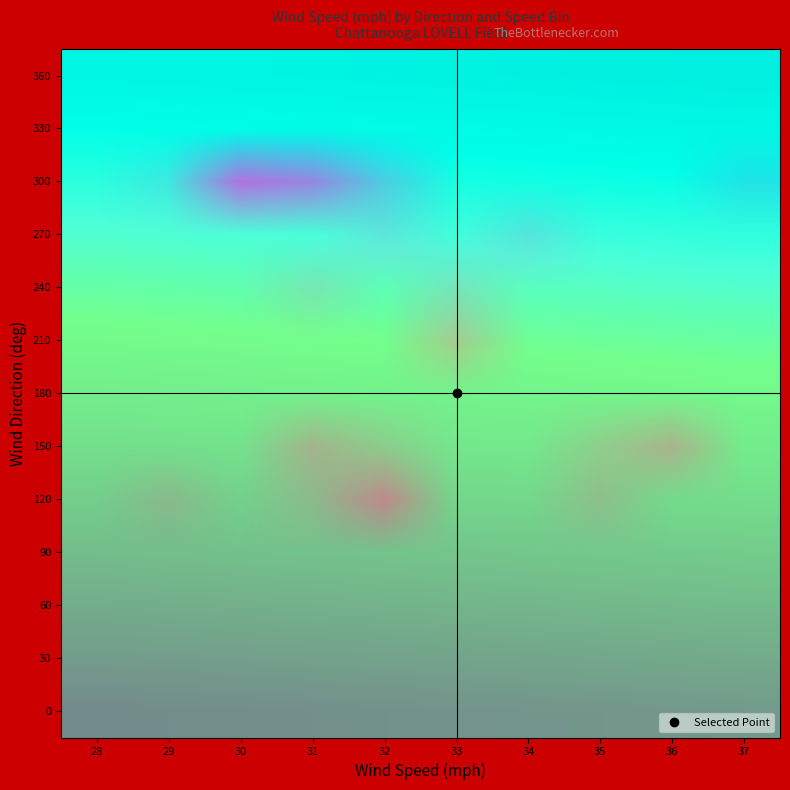

Which label corresponds to the largest value in the chart?

30